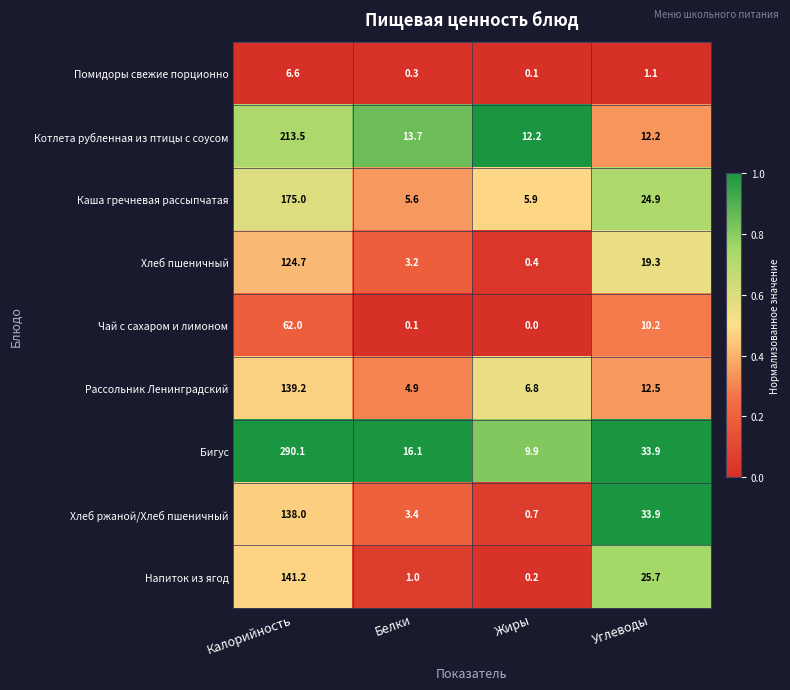

True or false: Котлета рубленная из птицы с соусом has a value of 12.2 at Углеводы.

True